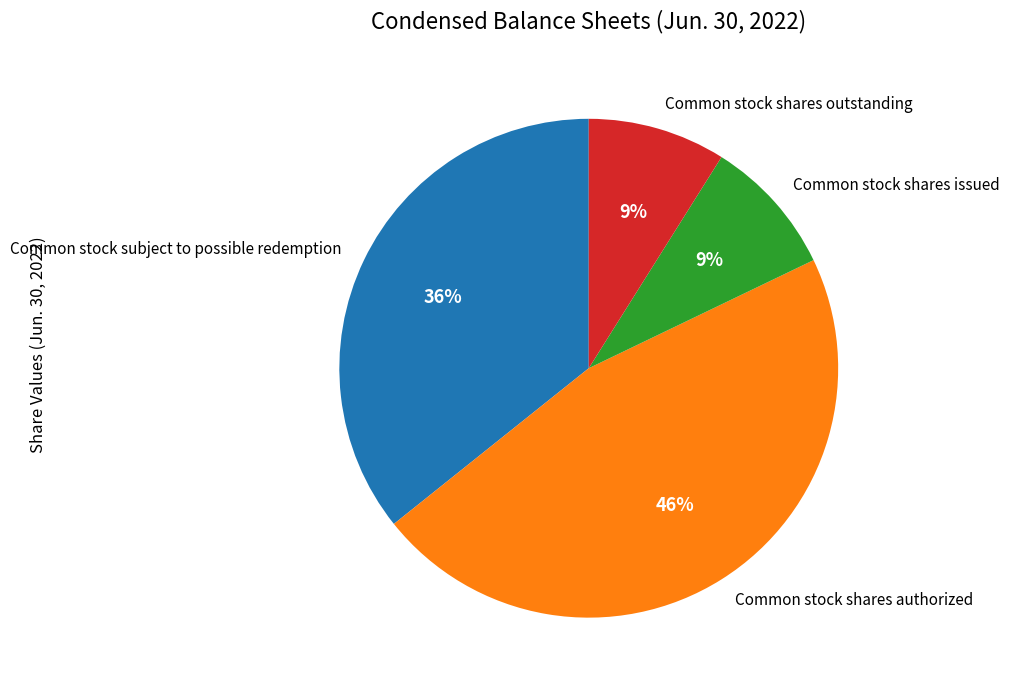

Does Common stock shares outstanding account for over 50% of the chart?

No